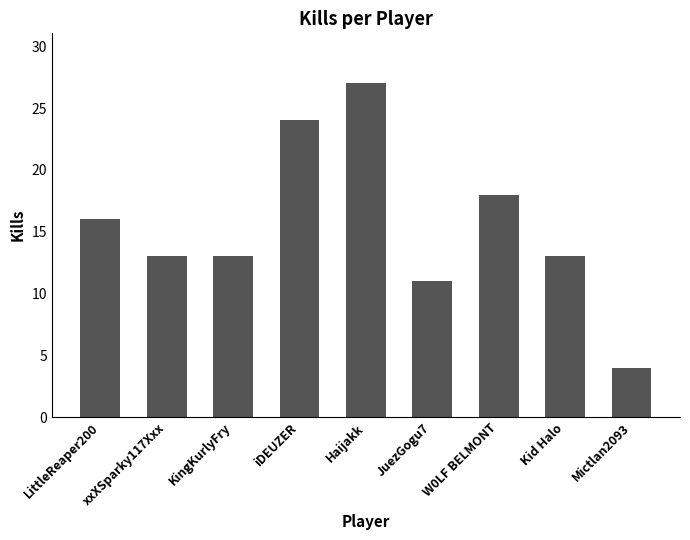

What is the ratio of the value at Haijakk to the value at Kid Halo?

2.1